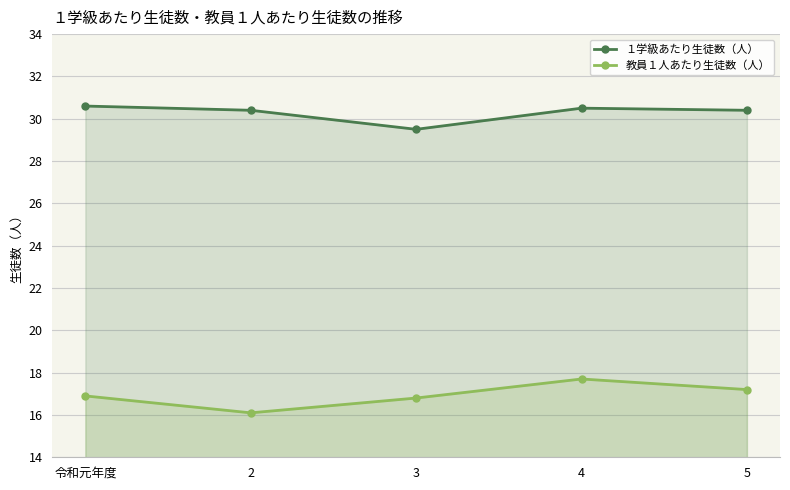

What position from the left is 令和元年度?

1